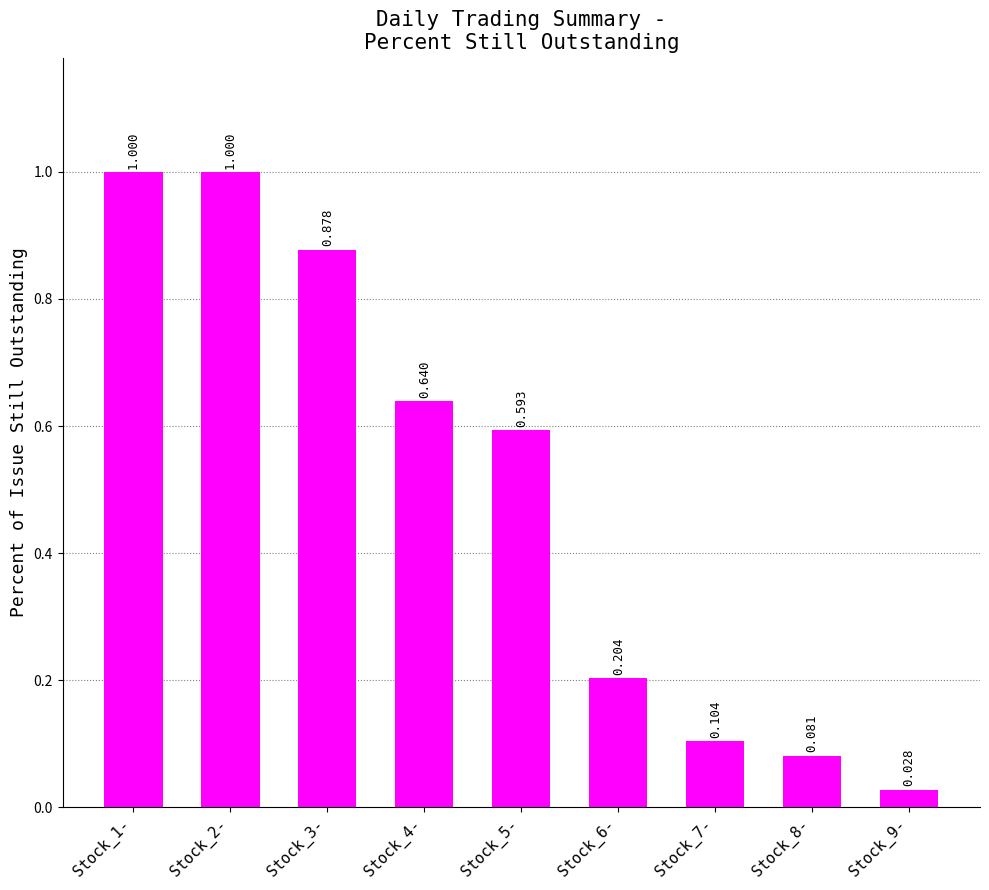

List the labels in order of value, smallest first.

Stock_9-, Stock_8-, Stock_7-, Stock_6-, Stock_5-, Stock_4-, Stock_3-, Stock_1-, Stock_2-